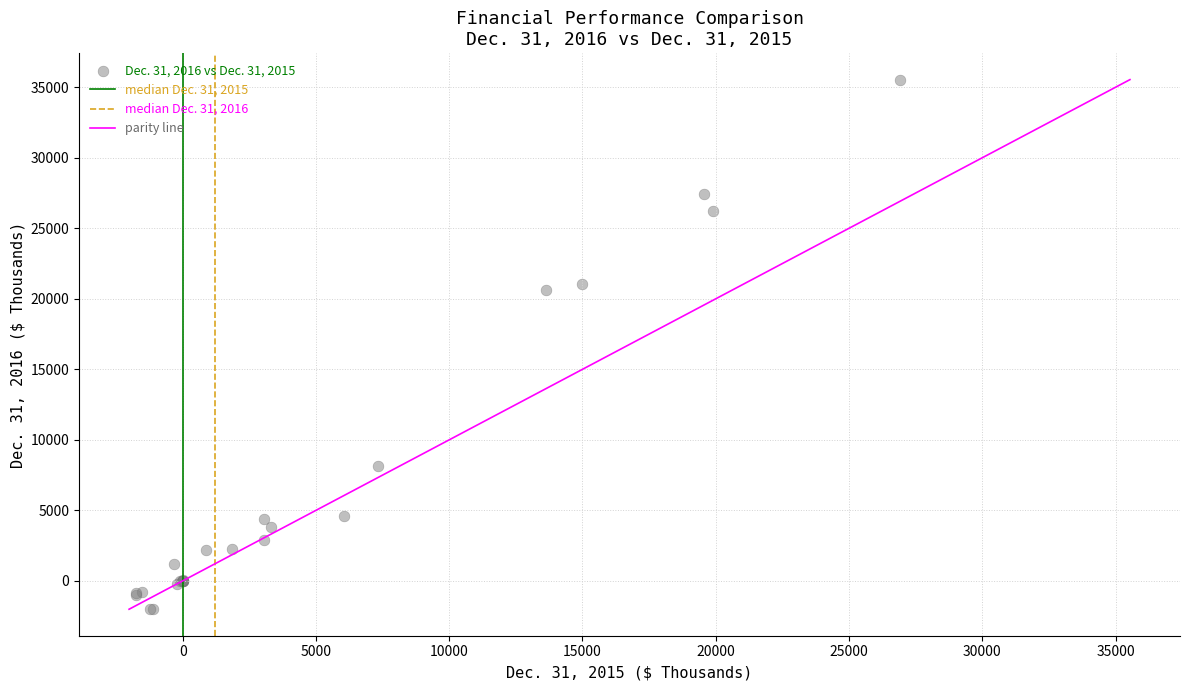

What Y value in the scatter plot is closest to 16765?

20606